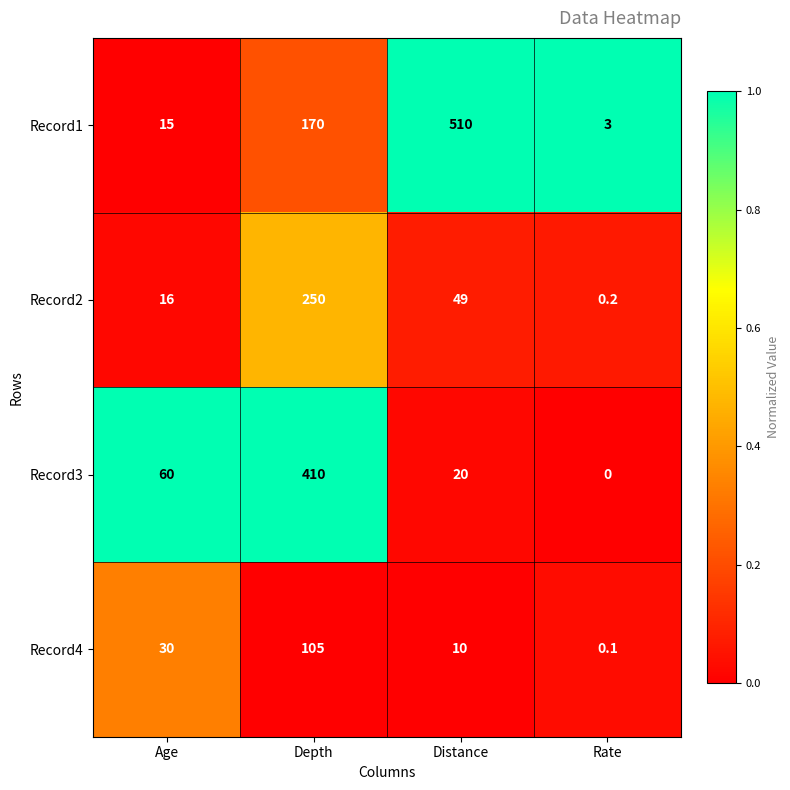

Which category has the highest value in the Record4 series?

Depth